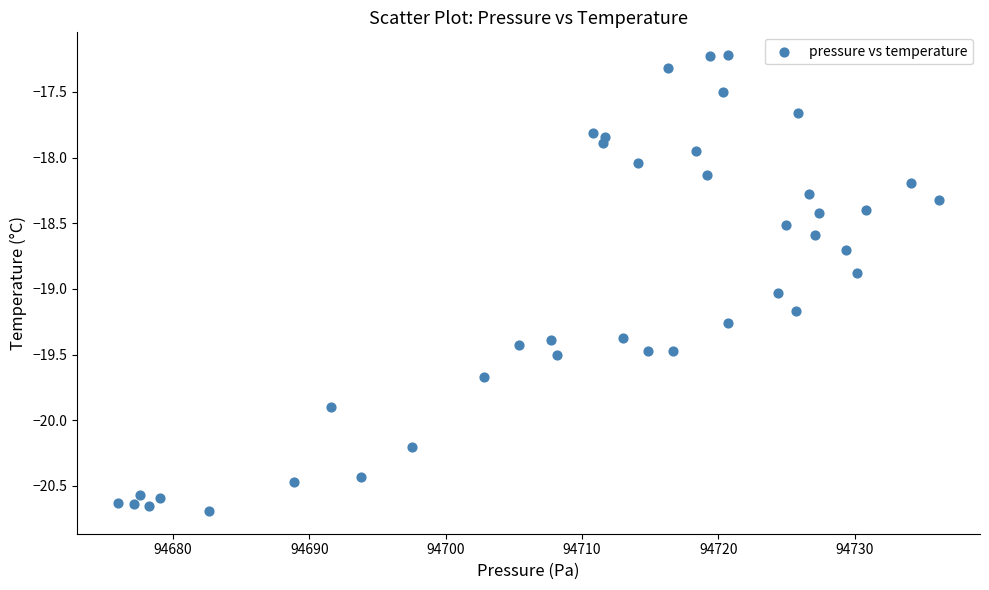

What is the range of Y values (max minus min)?

3.5